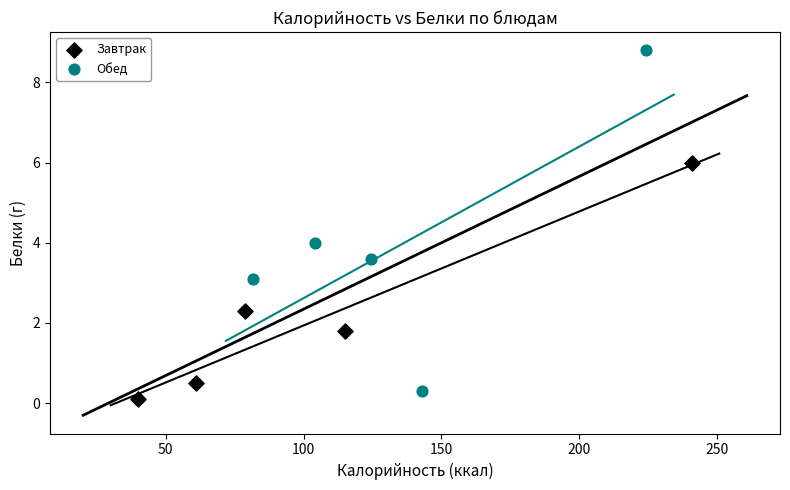

Which series contains the highest Y value?

Обед